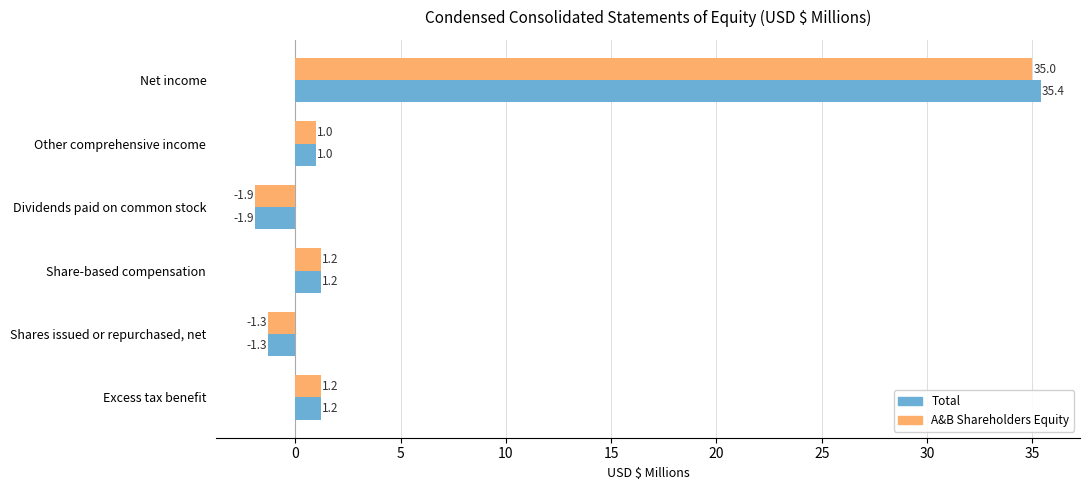

The value of A&B Shareholders Equity at Net income is 49.9. True or false?

False